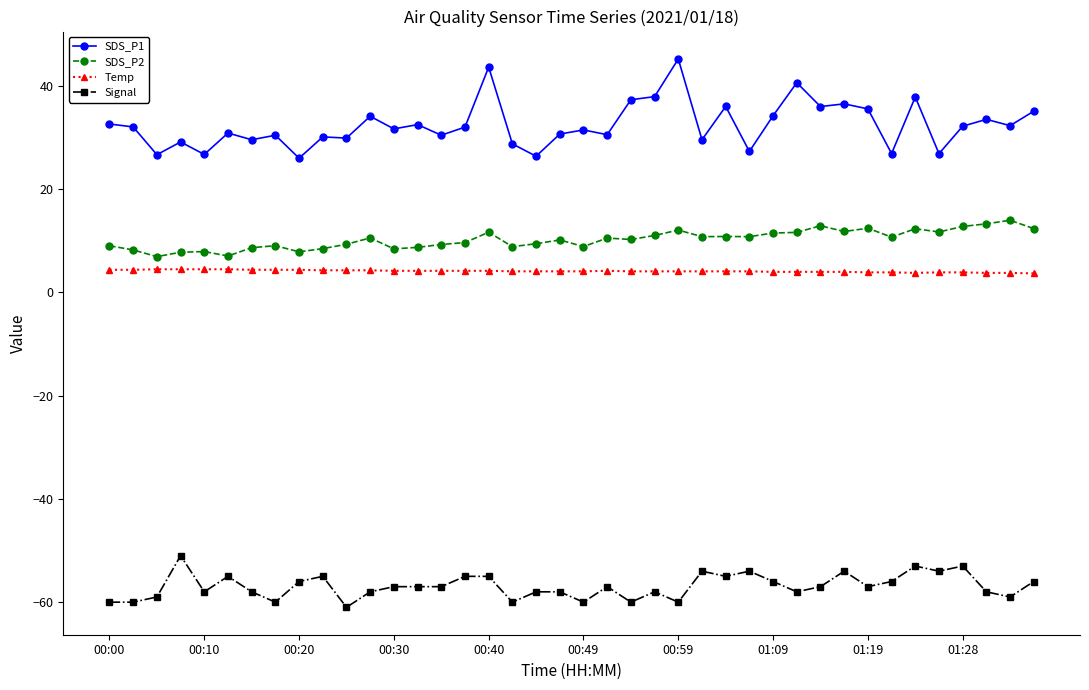

True or false: SDS_P1 and Temp intersect in this chart.

False